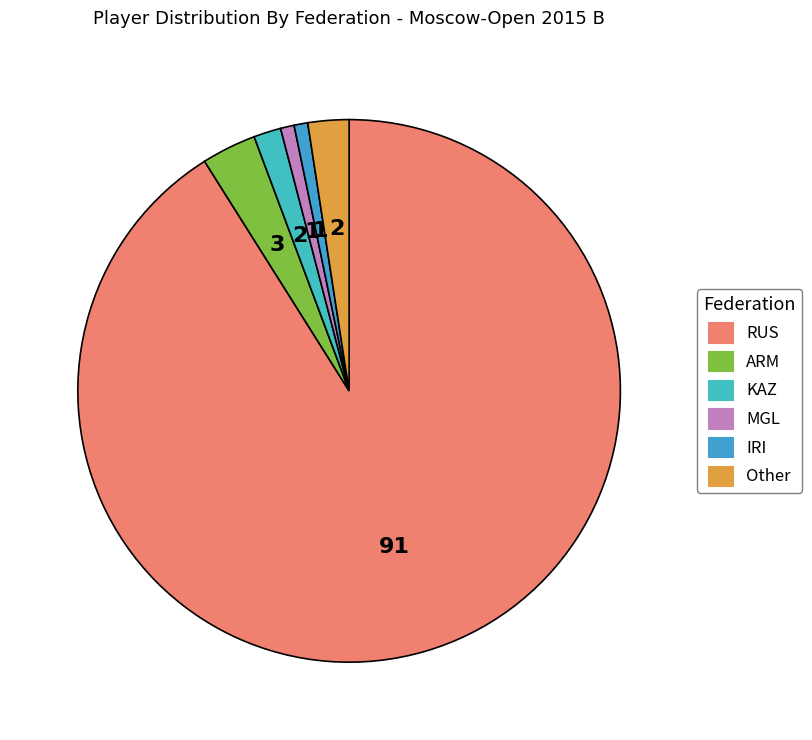

What is the largest slice in the pie chart?

RUS